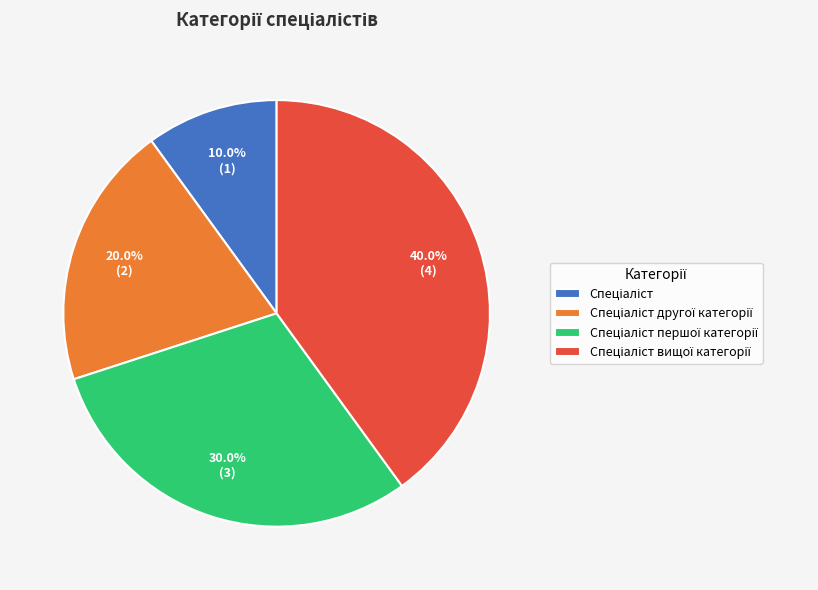

Is there a majority slice in this chart?

No